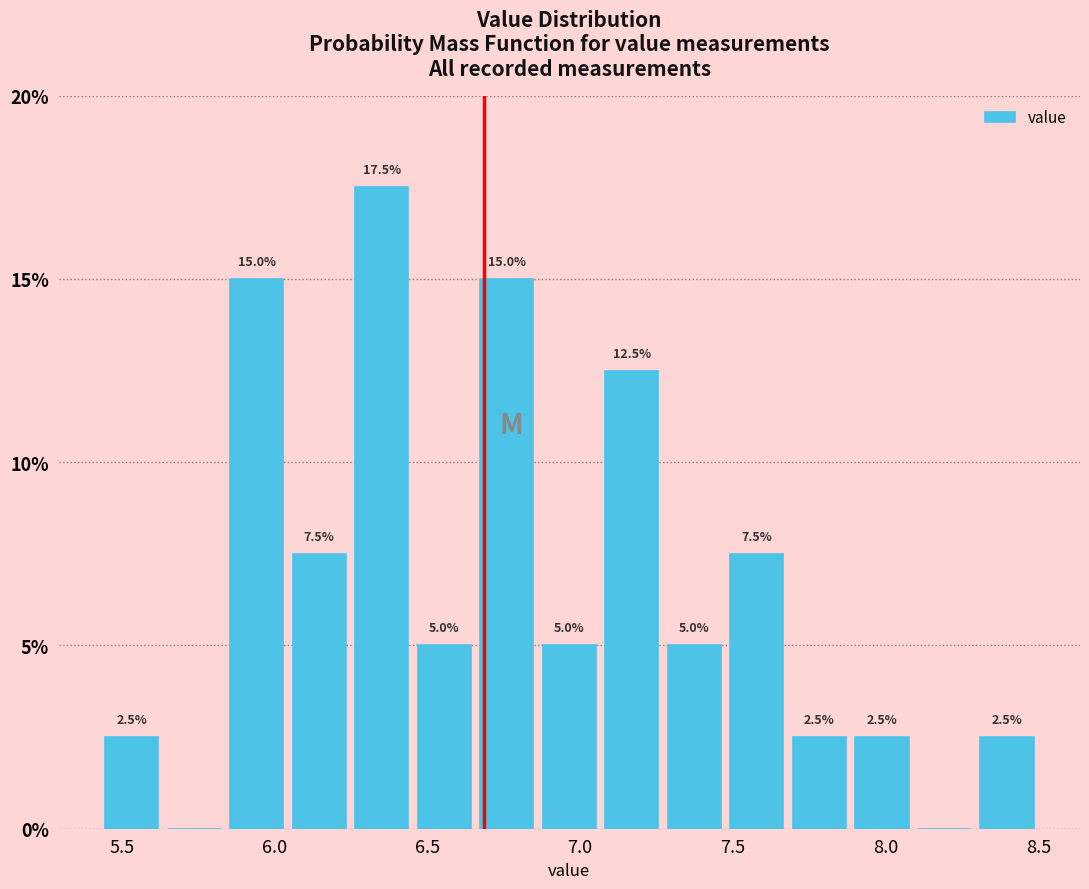

Which range on the x-axis has the tallest bar?

6.25 to 6.45